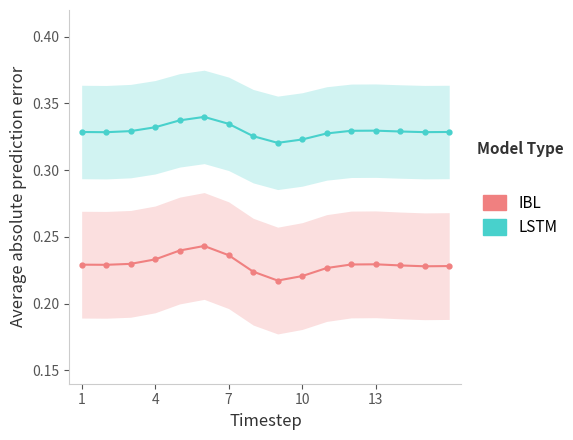

In IBL, how many points are higher than both neighbors (excluding endpoints)?

2